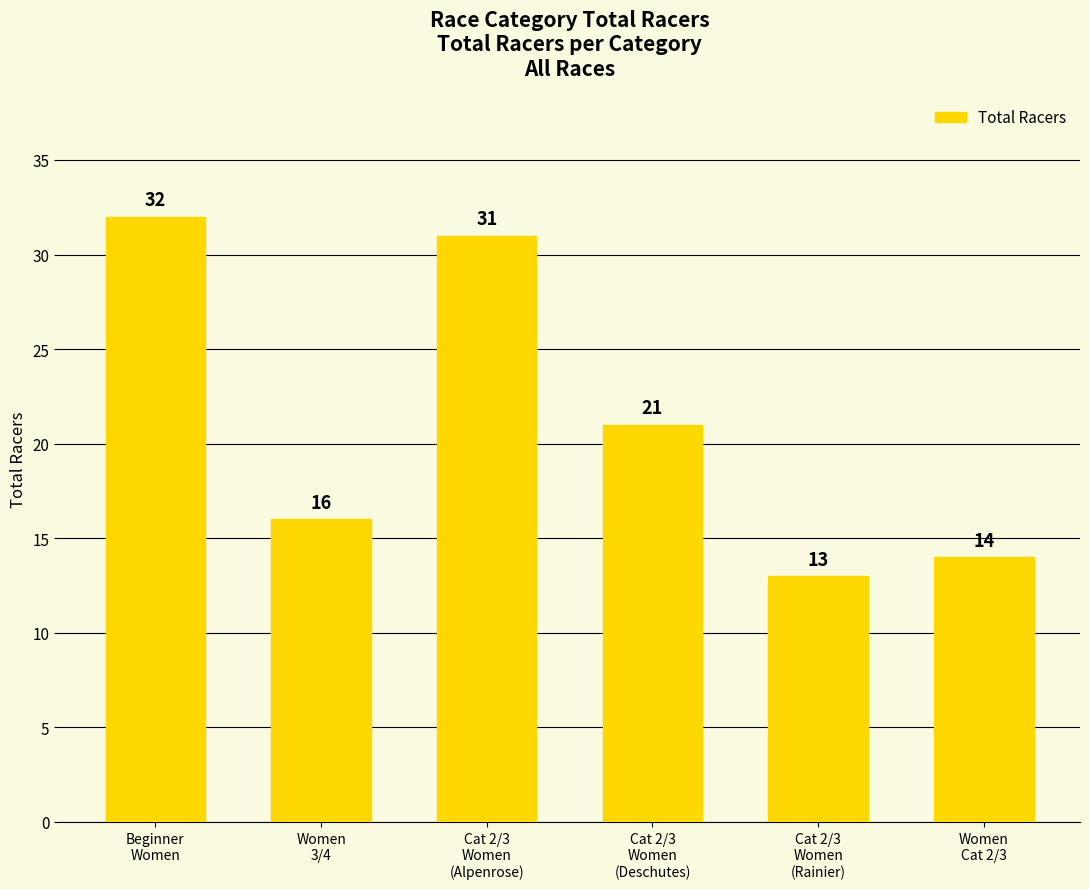

What is the difference between the values at Cat 2/3
Women
(Rainier) and Women
3/4?

3